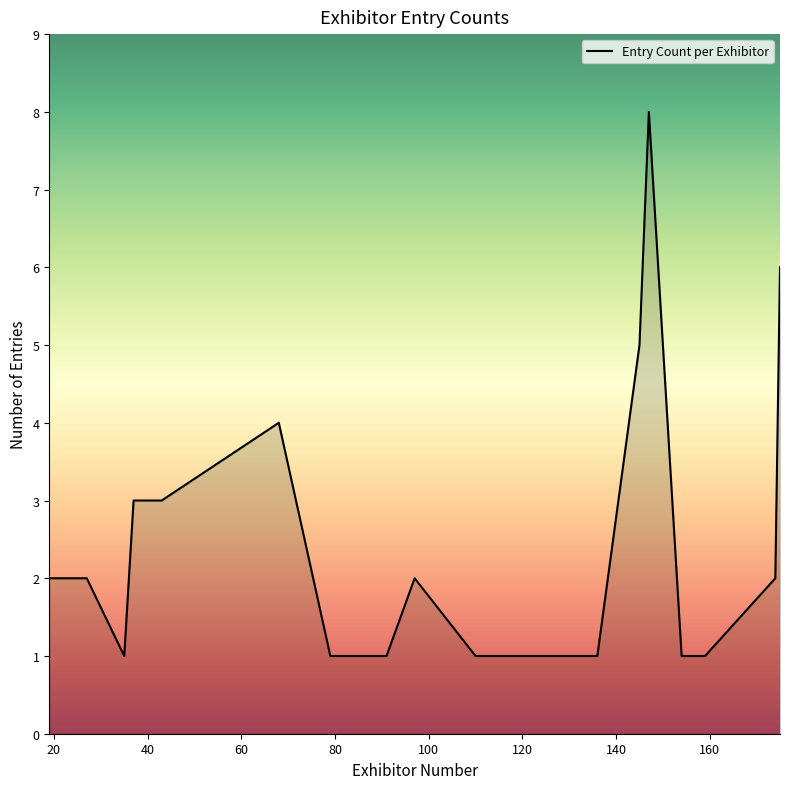

What is the greatest value displayed?

8